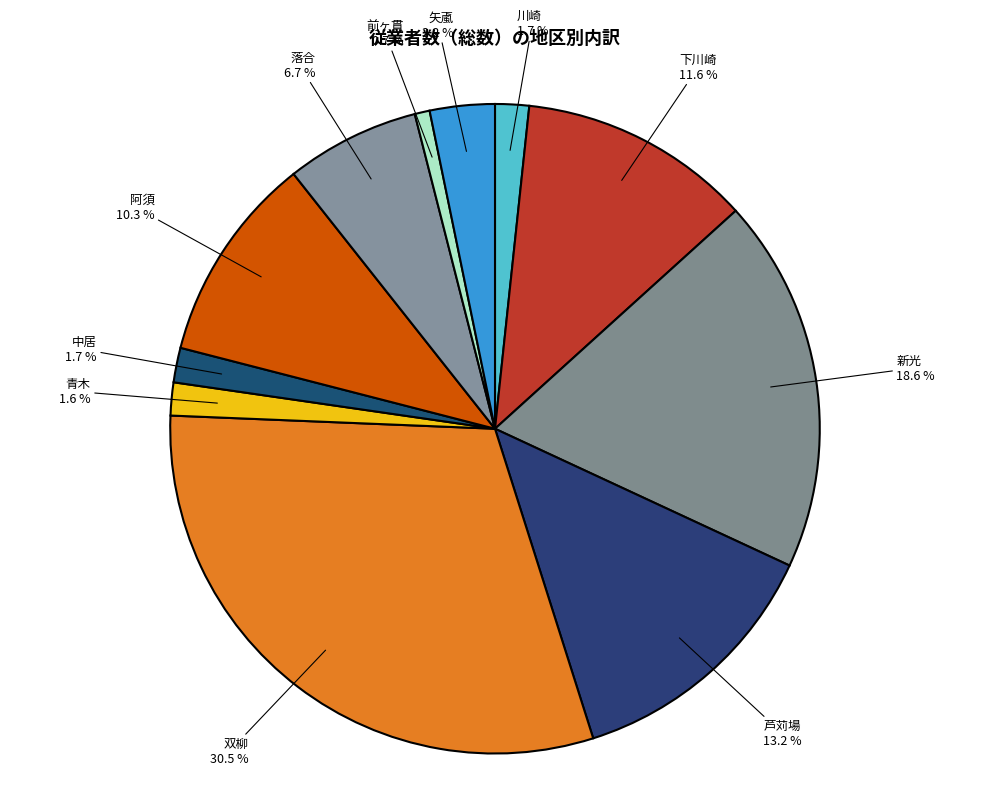

Which has a higher value, 青木 or 落合?

落合